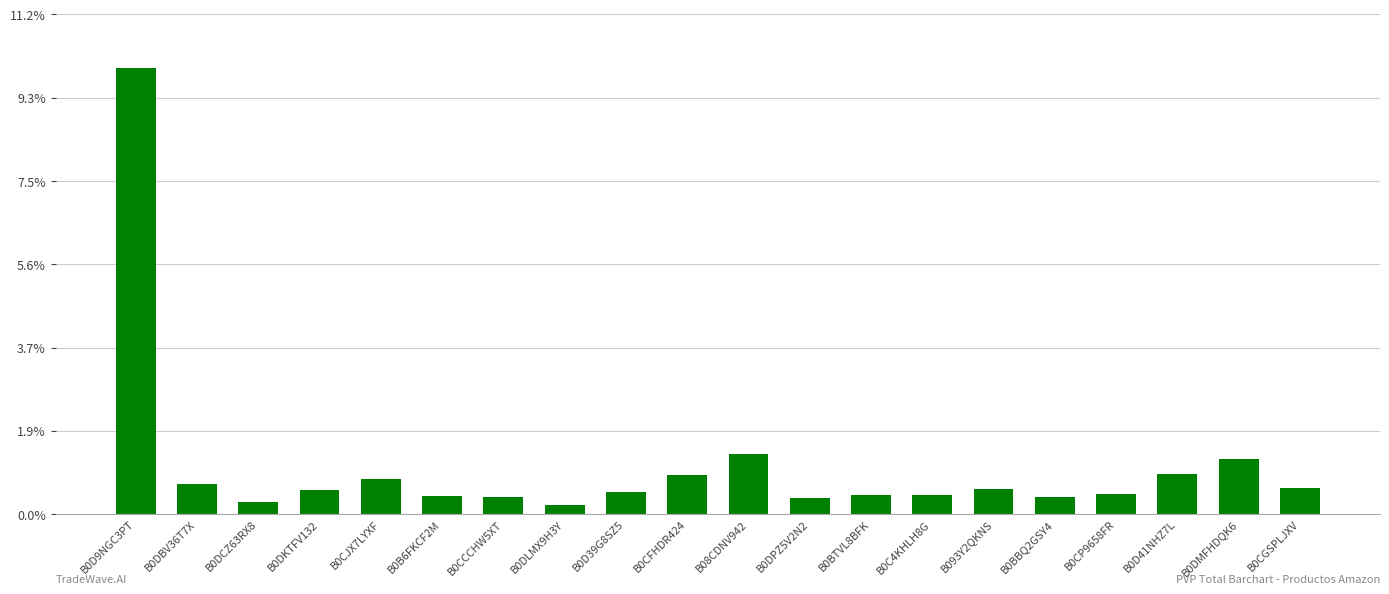

What is the label of the 18th bar from the left?

B0D41NHZ7L